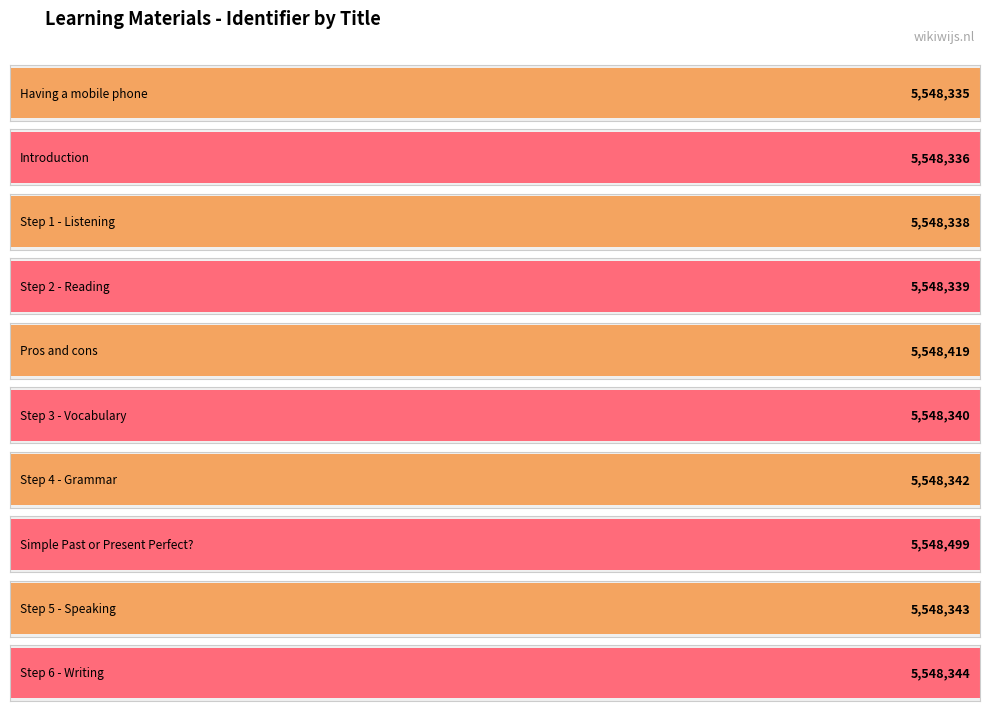

Rank the categories by value from lowest to highest.

Having a mobile phone, Introduction, Step 1 - Listening, Step 2 - Reading, Step 3 - Vocabulary, Step 4 - Grammar, Step 5 - Speaking, Step 6 - Writing, Pros and cons, Simple Past or Present Perfect?